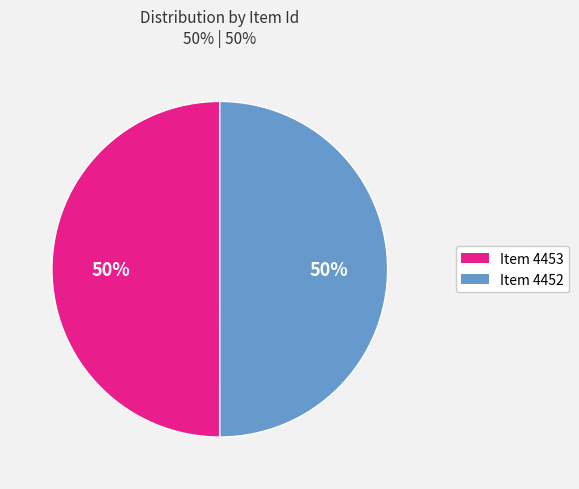

What is the ratio of the value at Item 4453 to the value at Item 4452?

1.0